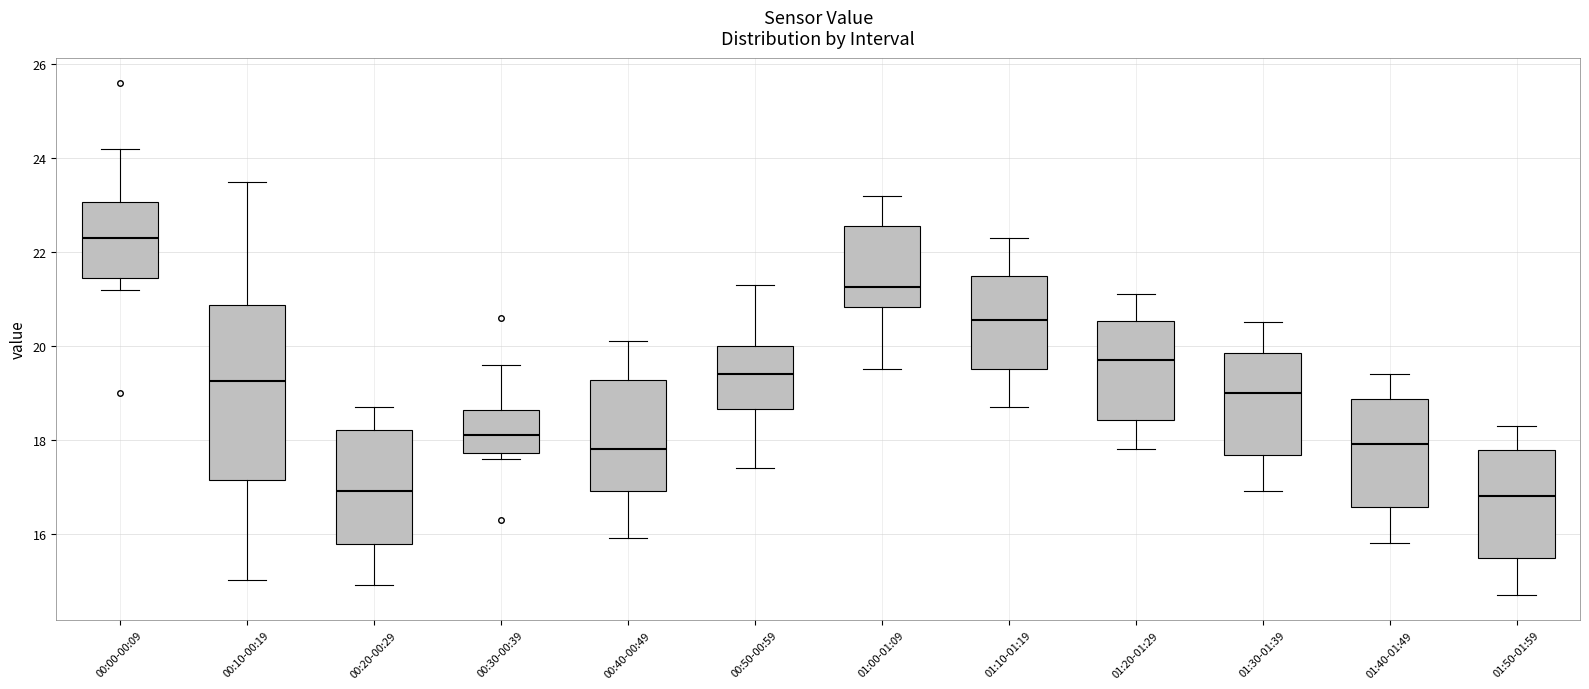

Reading left to right, read every box against the y-axis: the position of its median line, the range the box covers, and the ends of its whiskers. The values are not printed on the chart, so give them approximately, as read against the axis.

00:00-00:09: median 22.4, box 21.4 to 23.0, whiskers 21.2 to 24.2
00:10-00:19: median 19.2, box 17.2 to 20.8, whiskers 15.0 to 23.6
00:20-00:29: median 17.0, box 15.8 to 18.2, whiskers 15.0 to 18.8
00:30-00:39: median 18.2, box 17.8 to 18.6, whiskers 17.6 to 19.6
00:40-00:49: median 17.8, box 17.0 to 19.2, whiskers 16.0 to 20.2
00:50-00:59: median 19.4, box 18.6 to 20.0, whiskers 17.4 to 21.4
01:00-01:09: median 21.2, box 20.8 to 22.6, whiskers 19.6 to 23.2
01:10-01:19: median 20.6, box 19.6 to 21.6, whiskers 18.8 to 22.4
01:20-01:29: median 19.8, box 18.4 to 20.6, whiskers 17.8 to 21.2
01:30-01:39: median 19.0, box 17.6 to 19.8, whiskers 17.0 to 20.6
01:40-01:49: median 18.0, box 16.6 to 18.8, whiskers 15.8 to 19.4
01:50-01:59: median 16.8, box 15.4 to 17.8, whiskers 14.8 to 18.4